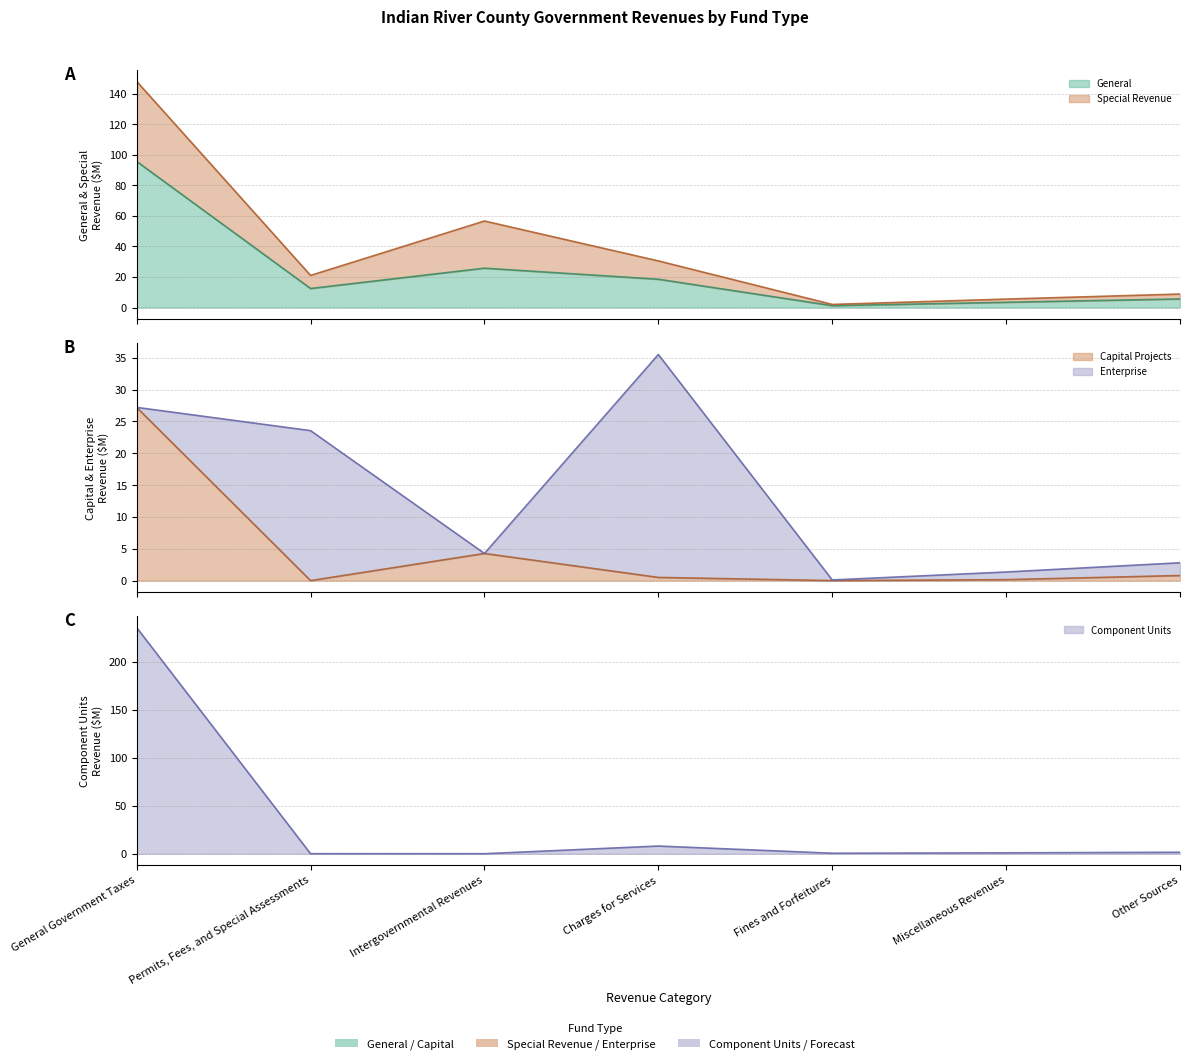

Between Permits, Fees, and Special Assessments and Miscellaneous Revenues, which series saw the biggest shift?

General